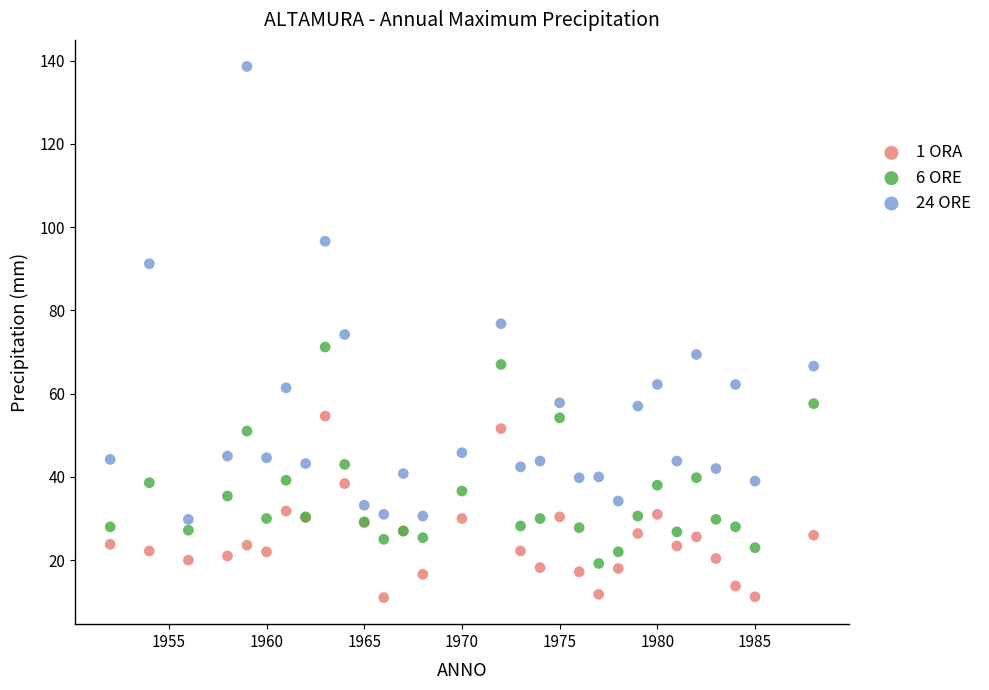

Which series reaches the maximum Y coordinate?

24 ORE